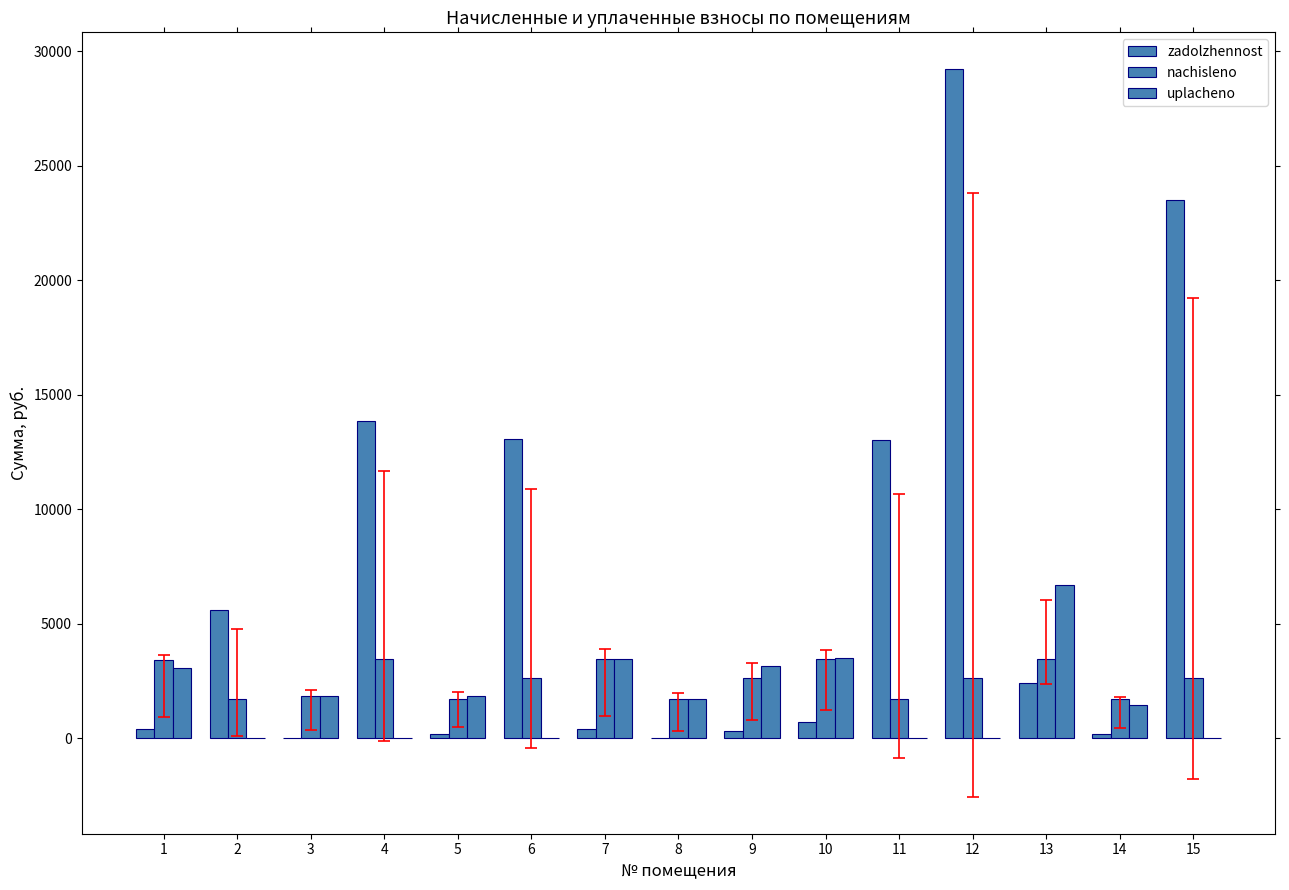

Is the value of uplacheno at 4 greater than the value of nachisleno at 6?

No